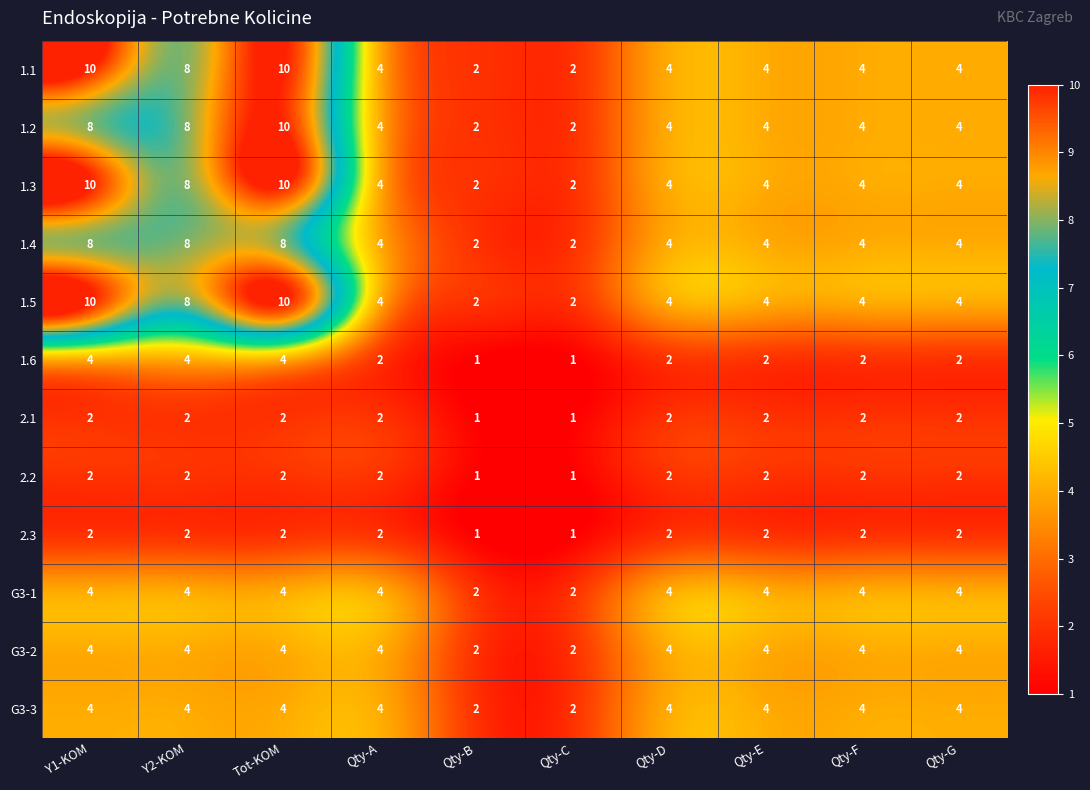

How many 2.3 values are between 2 and 3?

8